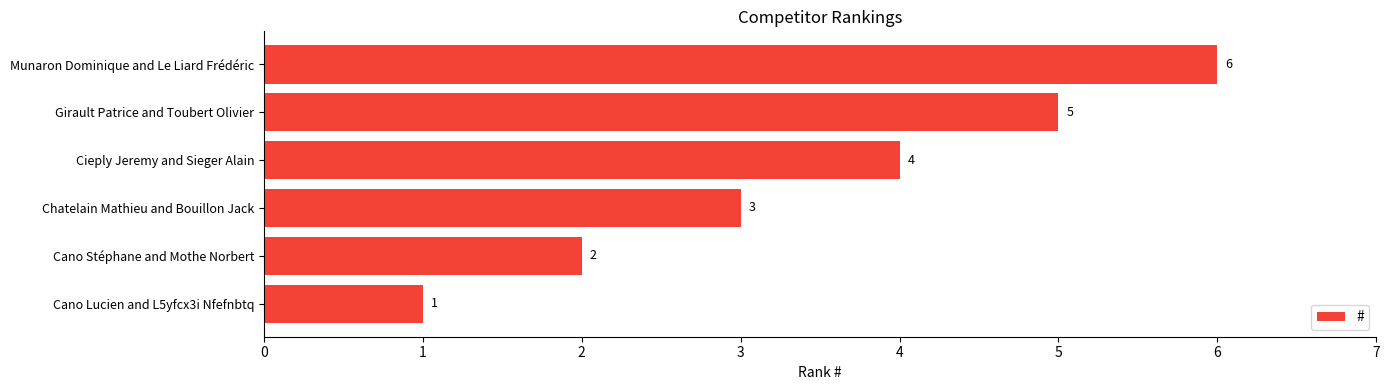

How many bars are there in total?

6